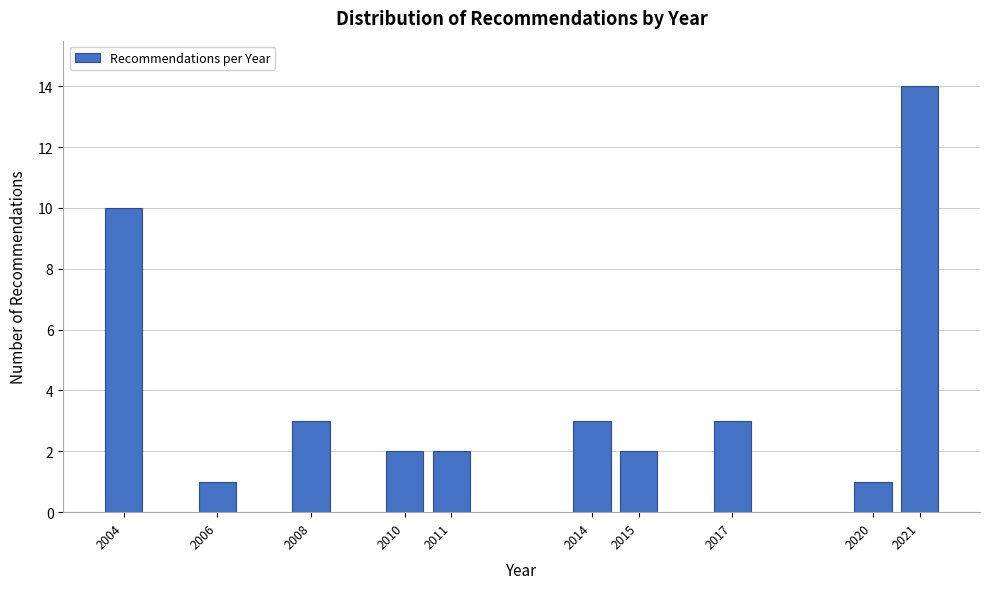

Reading left to right, list all the values displayed in this chart.

10	1	3	2	2	3	2	3	1	14